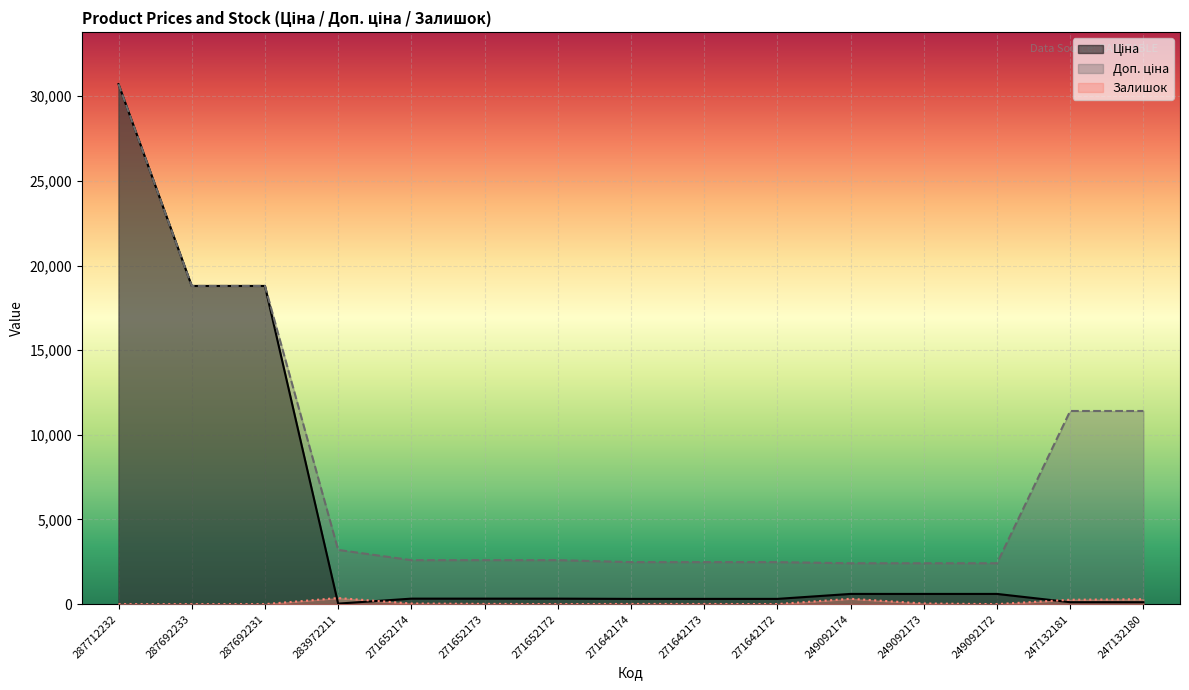

What is the sum of the Доп. ціна values at 247132181 and 271652172?

14008.3